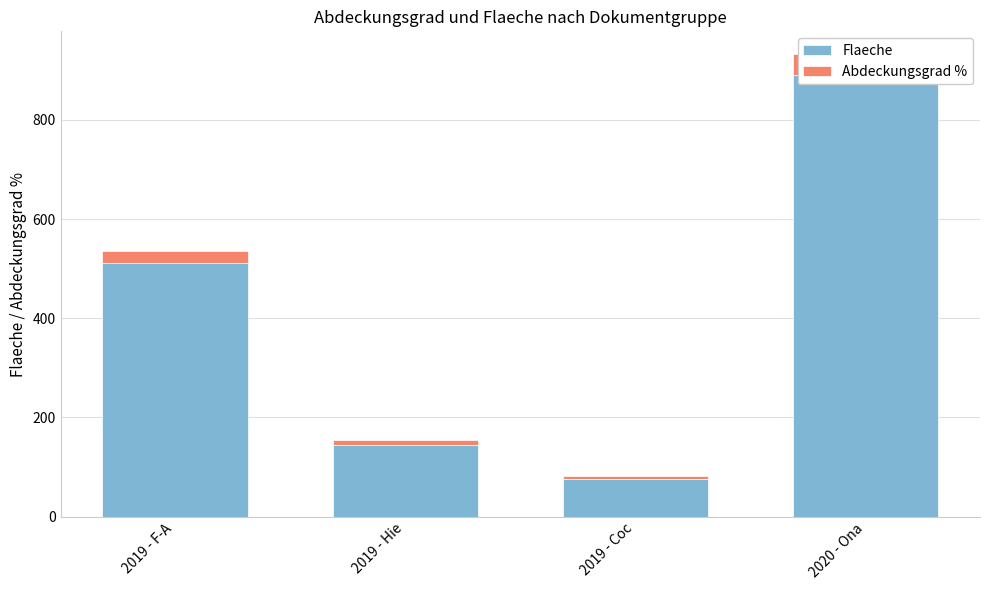

Which series has the largest range (max minus min)?

Flaeche